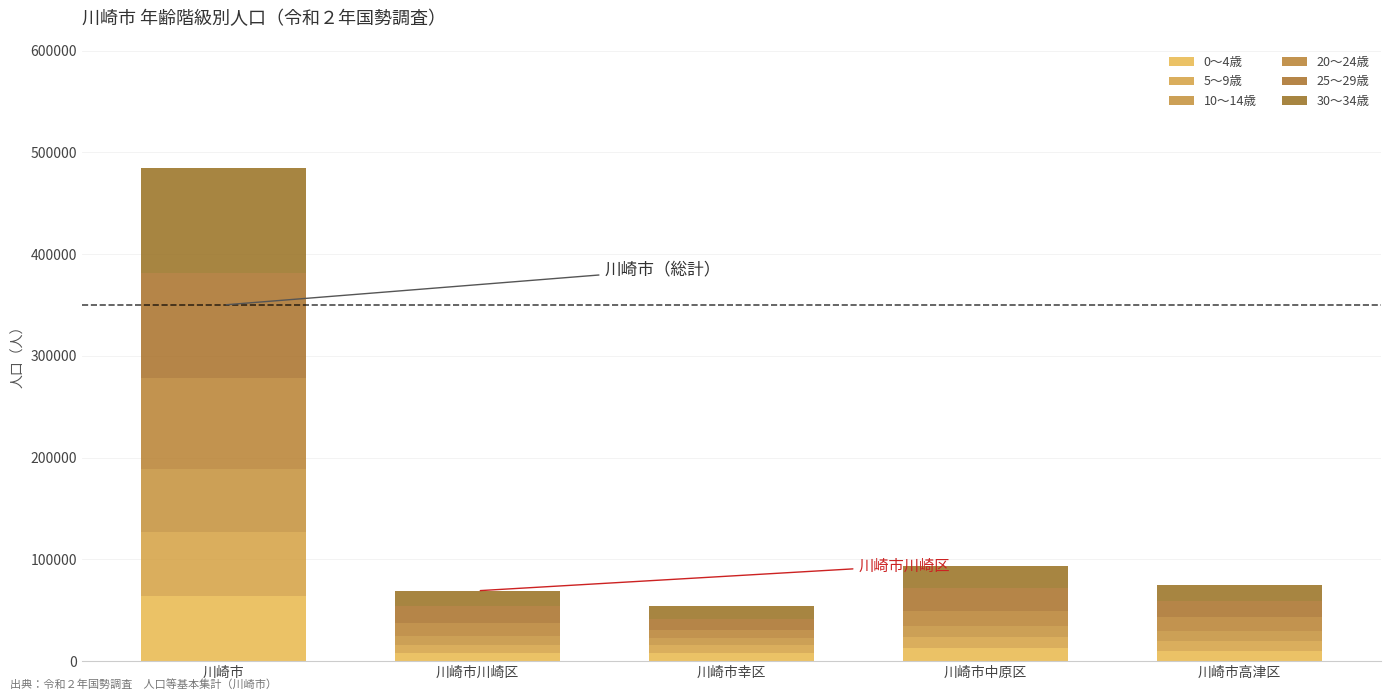

What position from the left is 川崎市高津区?

5